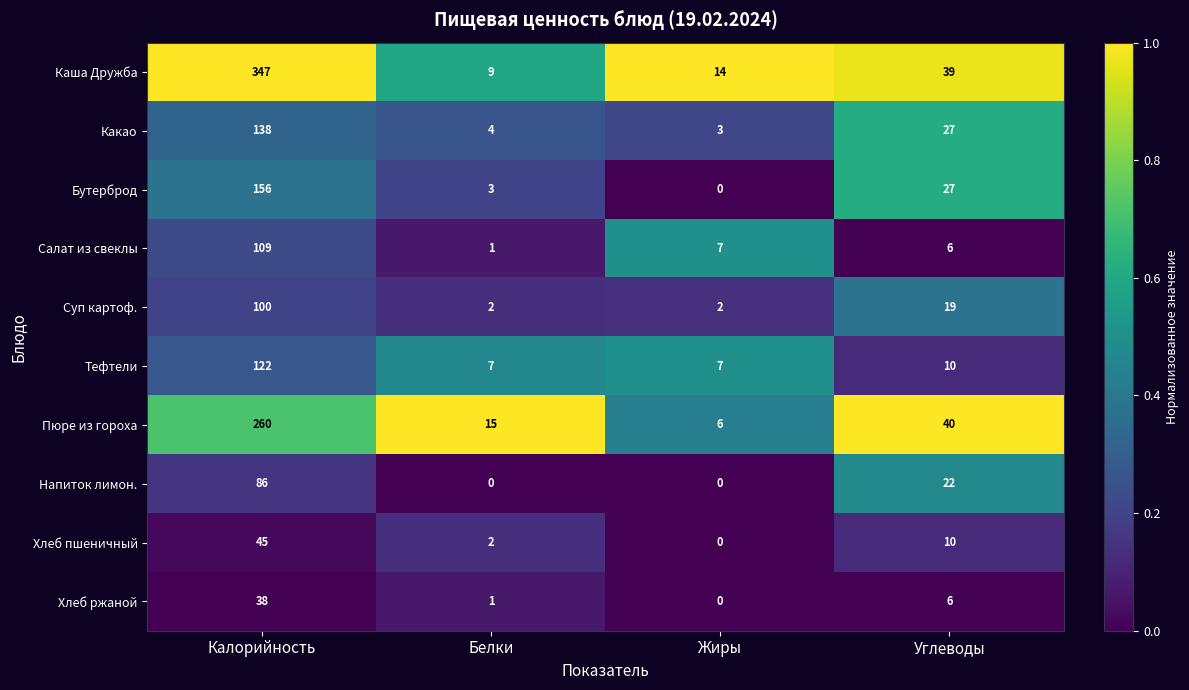

Which series has the largest range (max minus min)?

Каша Дружба